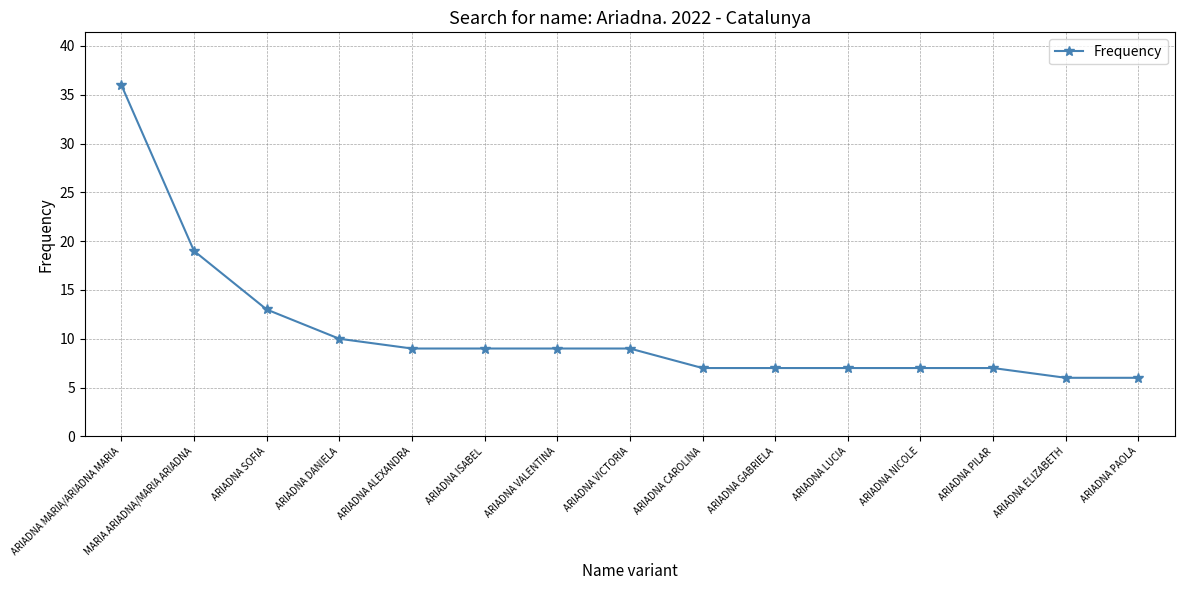

What is the change in value from ARIADNA DANIELA to ARIADNA GABRIELA?

-3